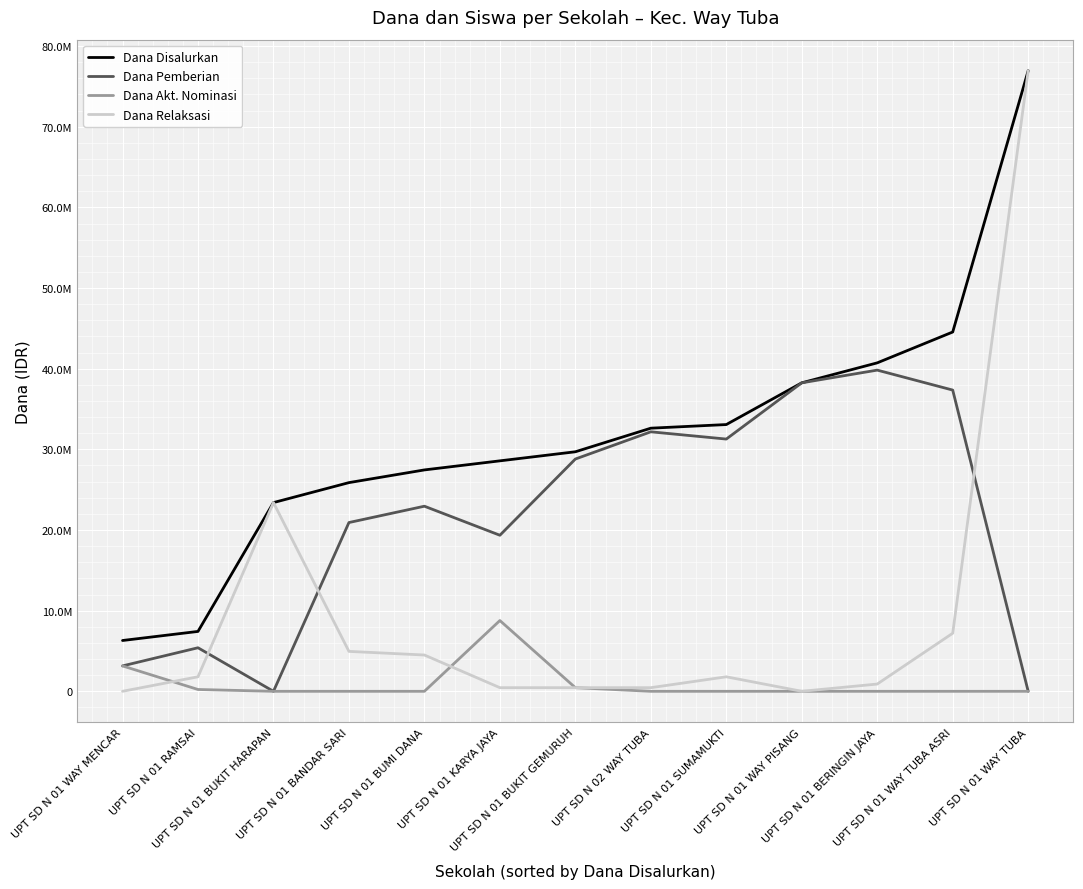

True or false: Dana Relaksasi has more than 2 points higher than both neighbors.

False